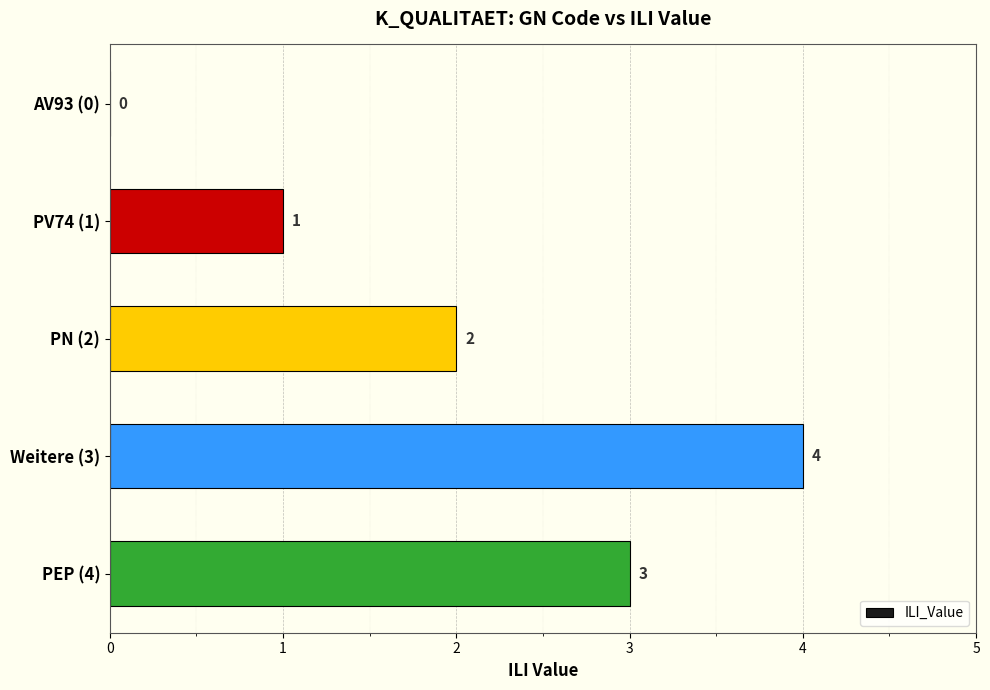

What is the ratio of the value at PN (2) to the value at PV74 (1)?

2.0